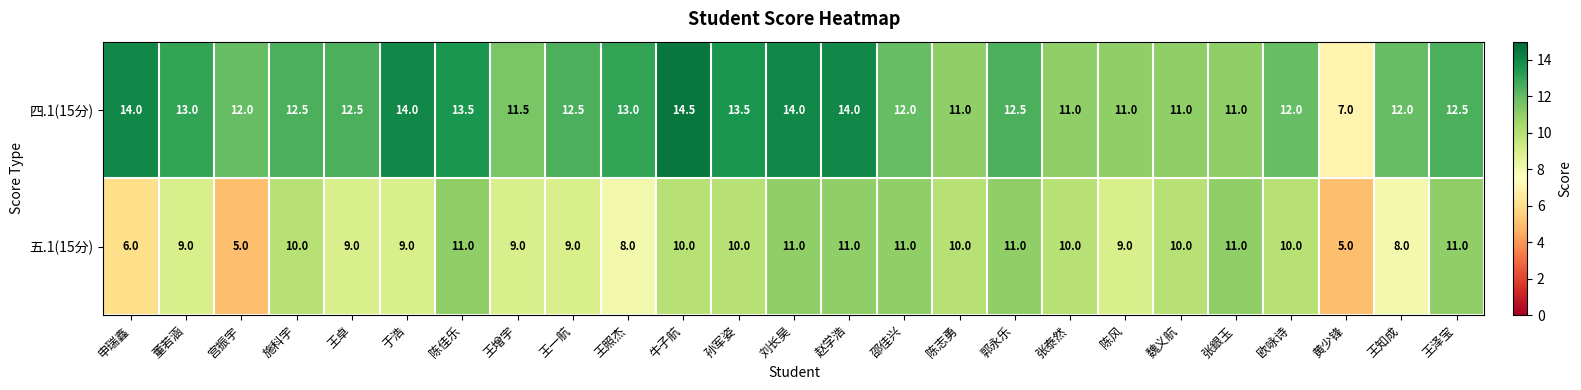

The 五.1(15分) series shows 6.0 at 王一航. True or false?

False